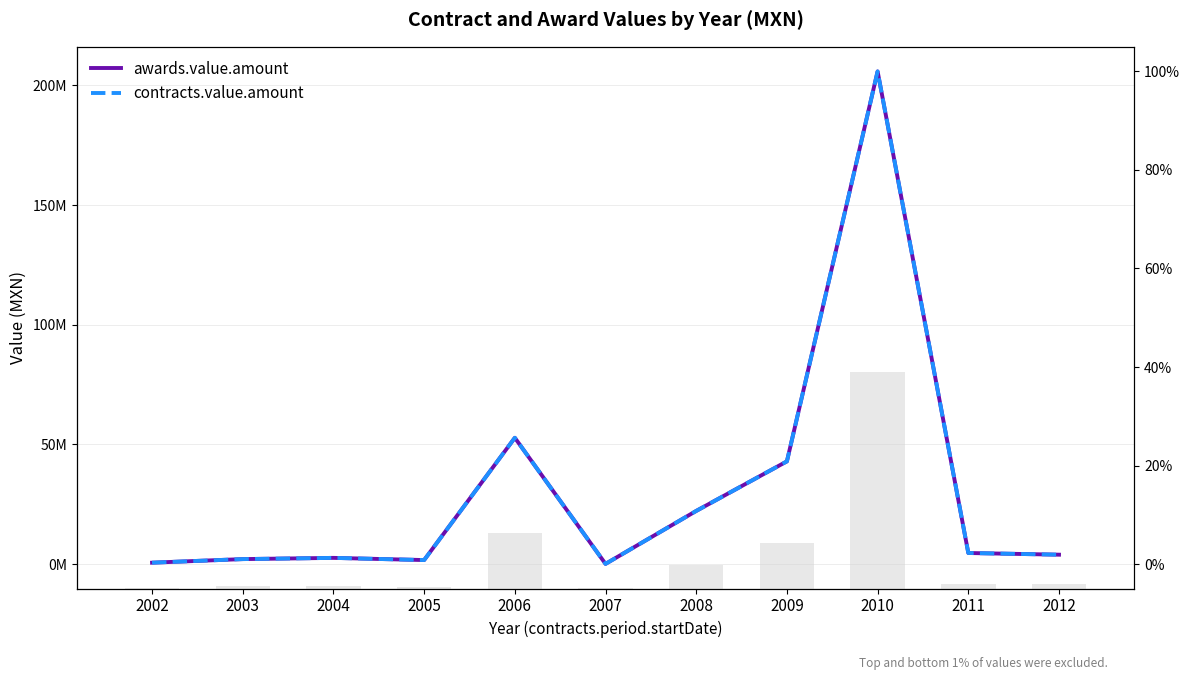

The value of contracts.value.amount at 2004 is 2582521.0. True or false?

True